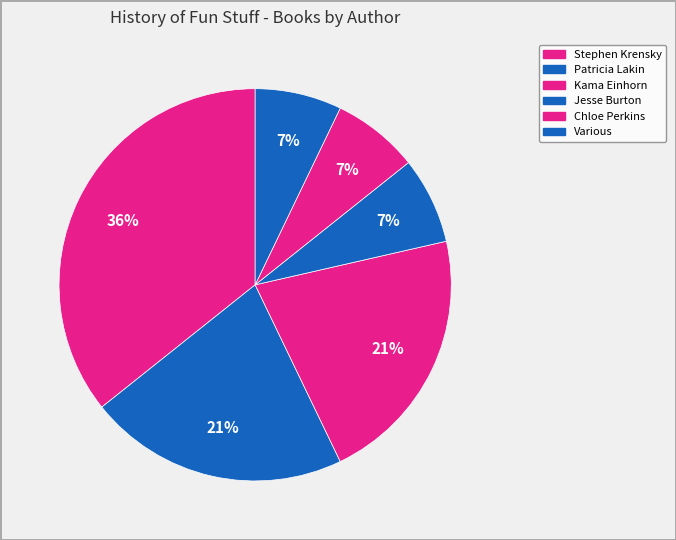

Is there a majority slice in this chart?

No